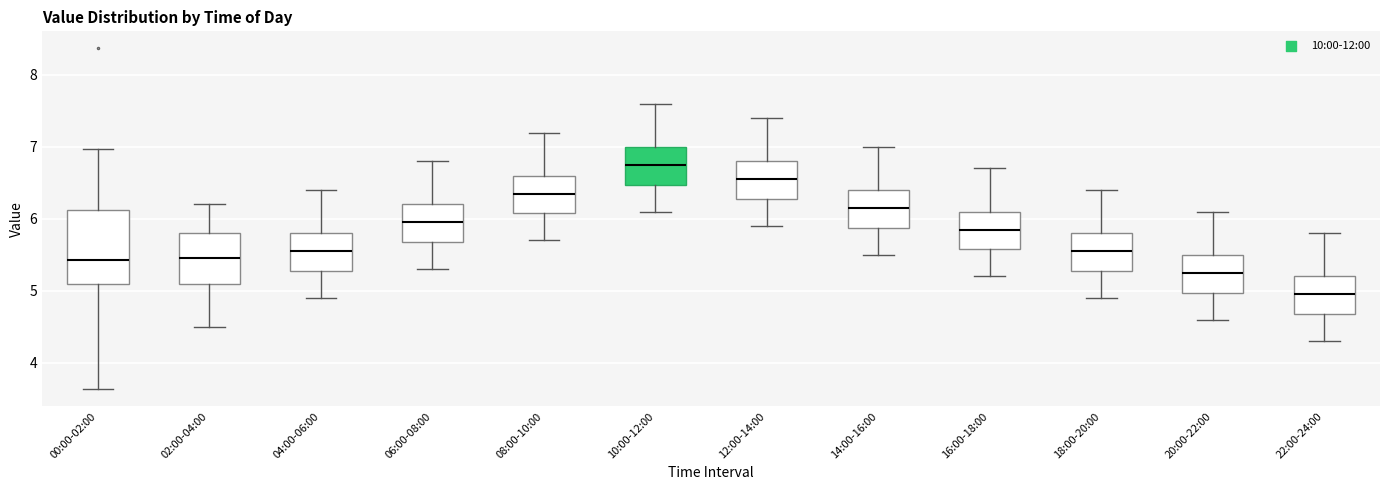

Reading left to right, transcribe this box plot: for each box, give where its median line is, the range the box spans, and where its two whiskers end, as read against the y-axis. The values are not printed on the chart, so give them approximately, as read against the axis.

00:00-02:00: median 5.4, box 5.1 to 6.1, whiskers 3.6 to 7.0
02:00-04:00: median 5.5, box 5.1 to 5.8, whiskers 4.5 to 6.2
04:00-06:00: median 5.6, box 5.3 to 5.8, whiskers 4.9 to 6.4
06:00-08:00: median 6.0, box 5.7 to 6.2, whiskers 5.3 to 6.8
08:00-10:00: median 6.4, box 6.1 to 6.6, whiskers 5.7 to 7.2
10:00-12:00: median 6.8, box 6.5 to 7.0, whiskers 6.1 to 7.6
12:00-14:00: median 6.6, box 6.3 to 6.8, whiskers 5.9 to 7.4
14:00-16:00: median 6.2, box 5.9 to 6.4, whiskers 5.5 to 7.0
16:00-18:00: median 5.9, box 5.6 to 6.1, whiskers 5.2 to 6.7
18:00-20:00: median 5.6, box 5.3 to 5.8, whiskers 4.9 to 6.4
20:00-22:00: median 5.3, box 5.0 to 5.5, whiskers 4.6 to 6.1
22:00-24:00: median 5.0, box 4.7 to 5.2, whiskers 4.3 to 5.8